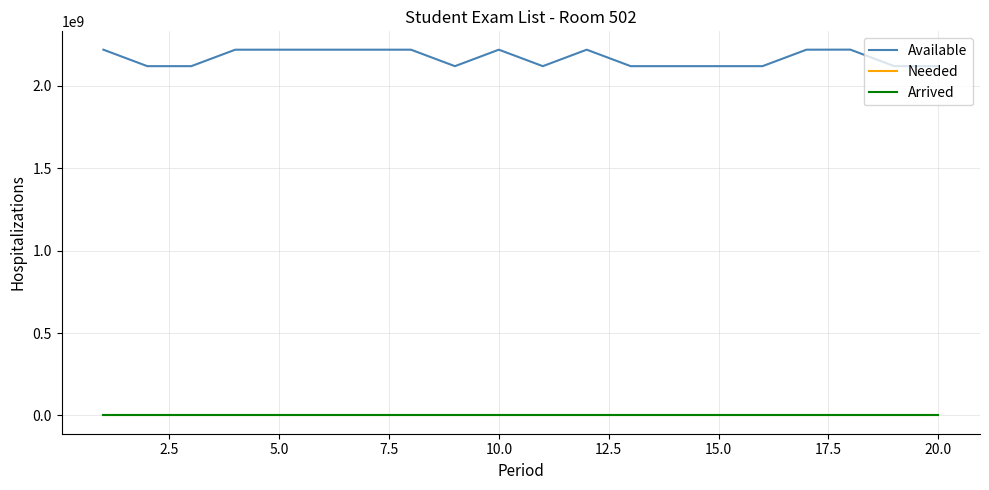

True or false: Arrived and Available cross at least once.

False